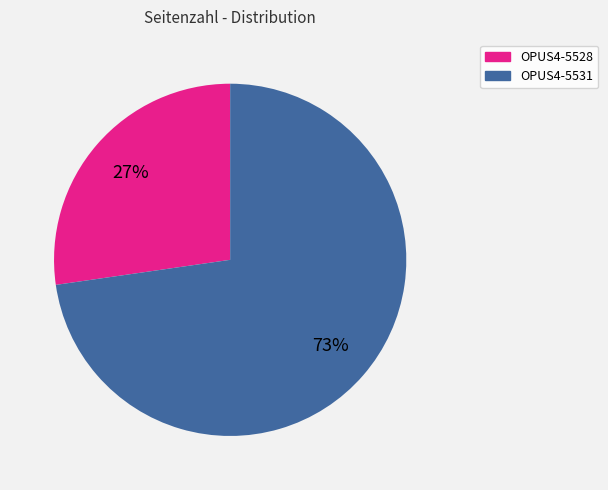

To the nearest percent, what portion does OPUS4-5528 represent?

27%